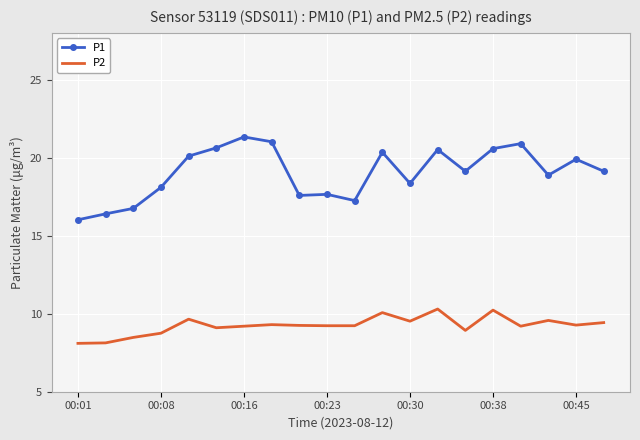

List the series in order of their peak value, highest first.

P1, P2